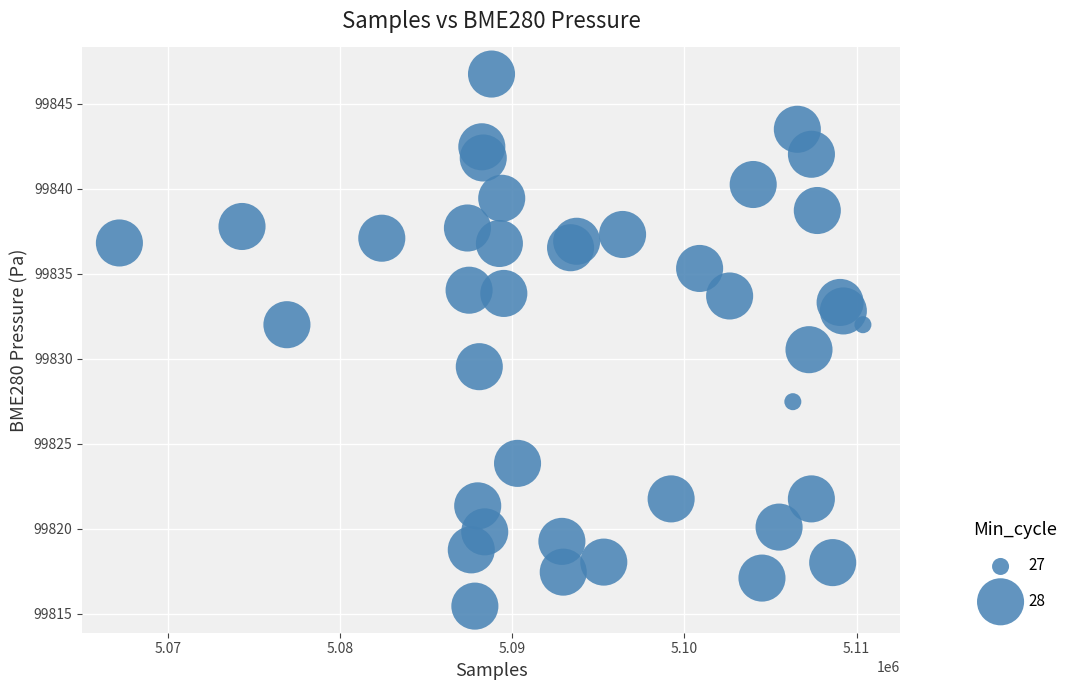

What is the range of X values (max minus min)?

43193.0